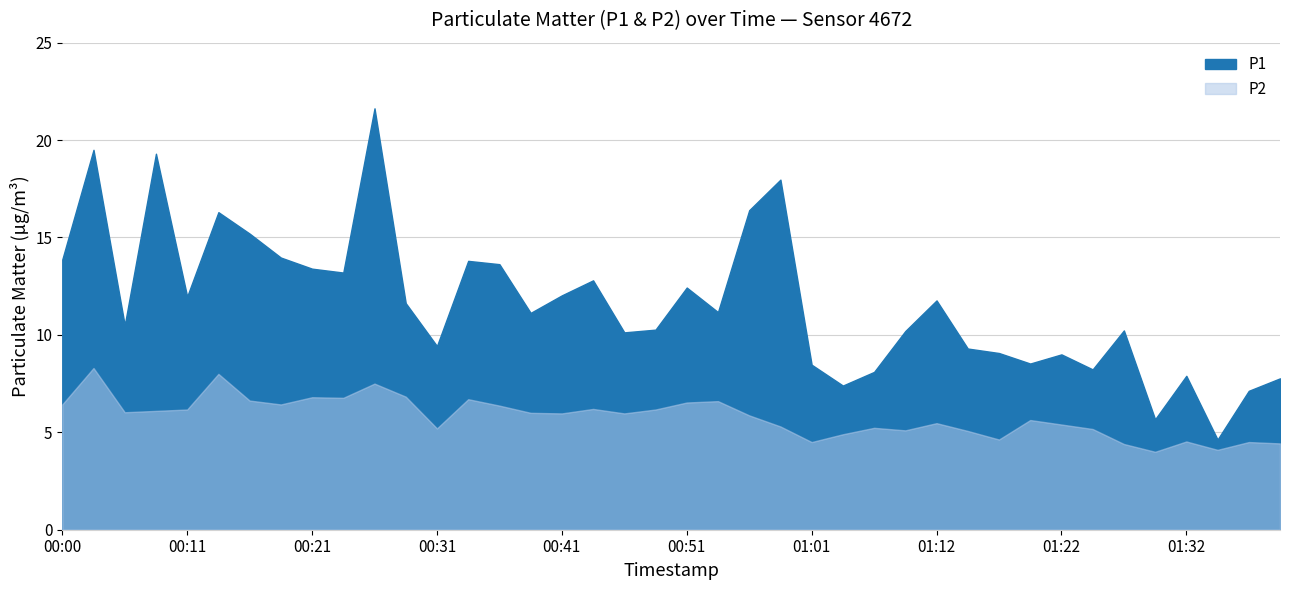

At which label is P1 closest to 13?

00:23